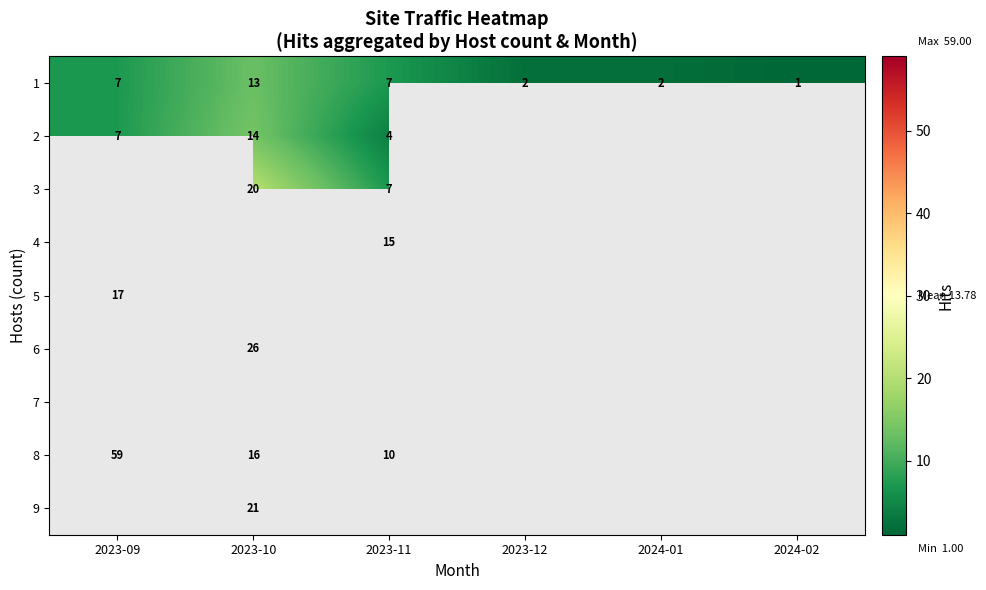

At how many categories does at least one series exceed 52?

1